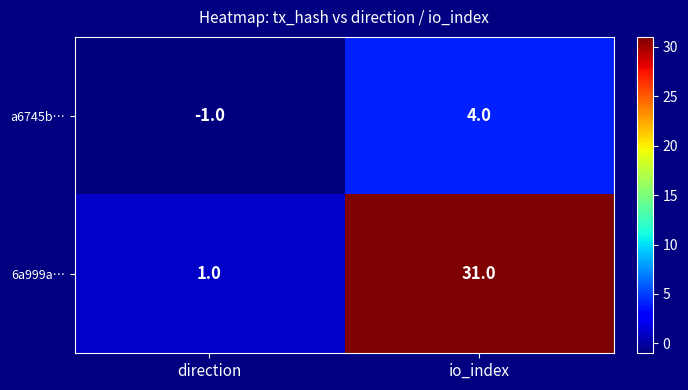

The a6745b… series shows -2 at direction. True or false?

False